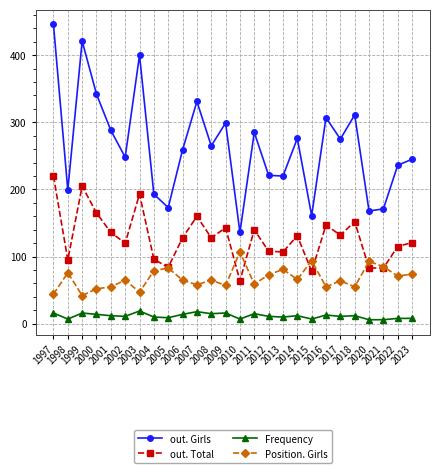

What is the greatest value displayed?

446